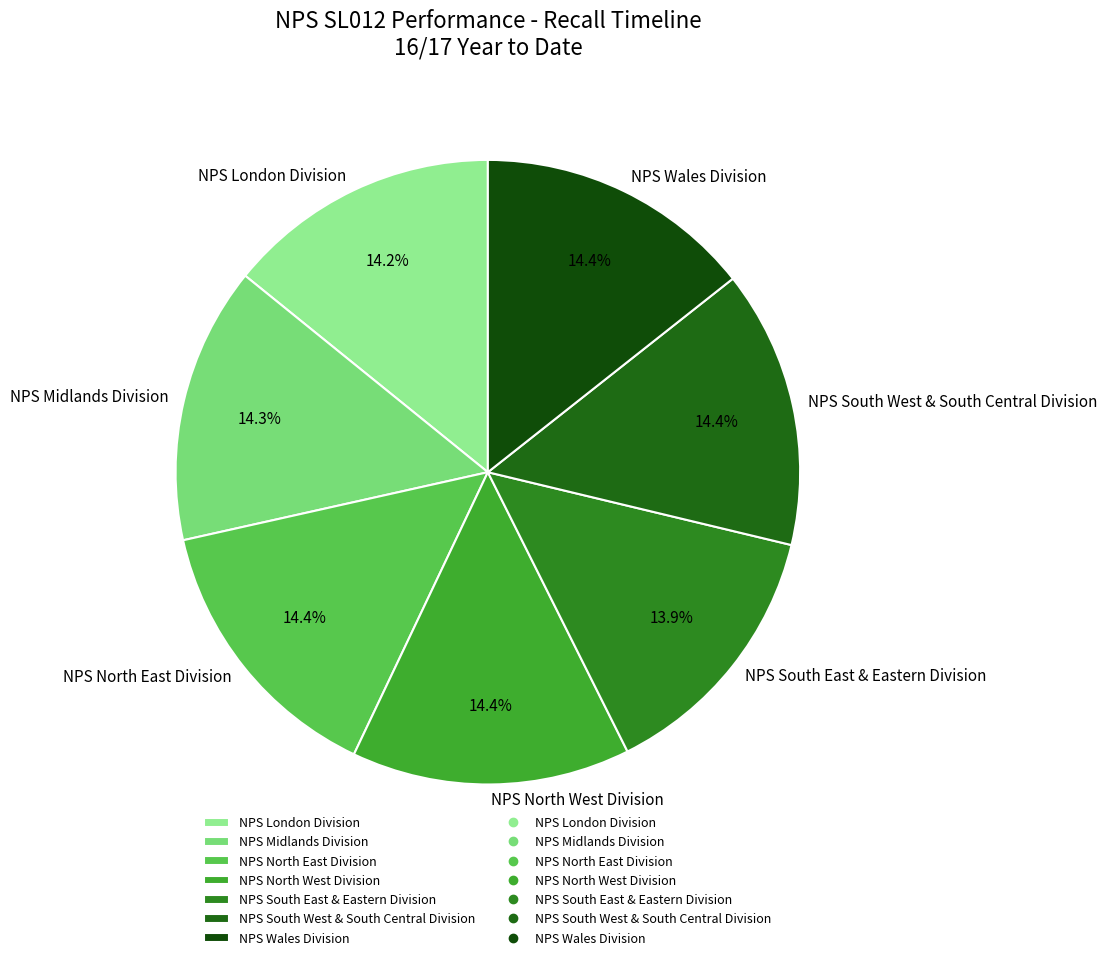

What portion of the pie excludes NPS North West Division?

85.6%